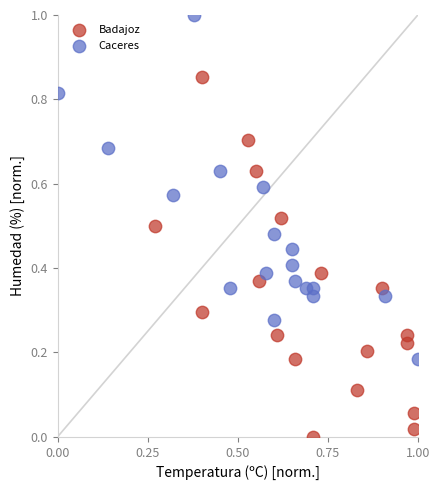

Which series contains the lowest Y value?

Badajoz